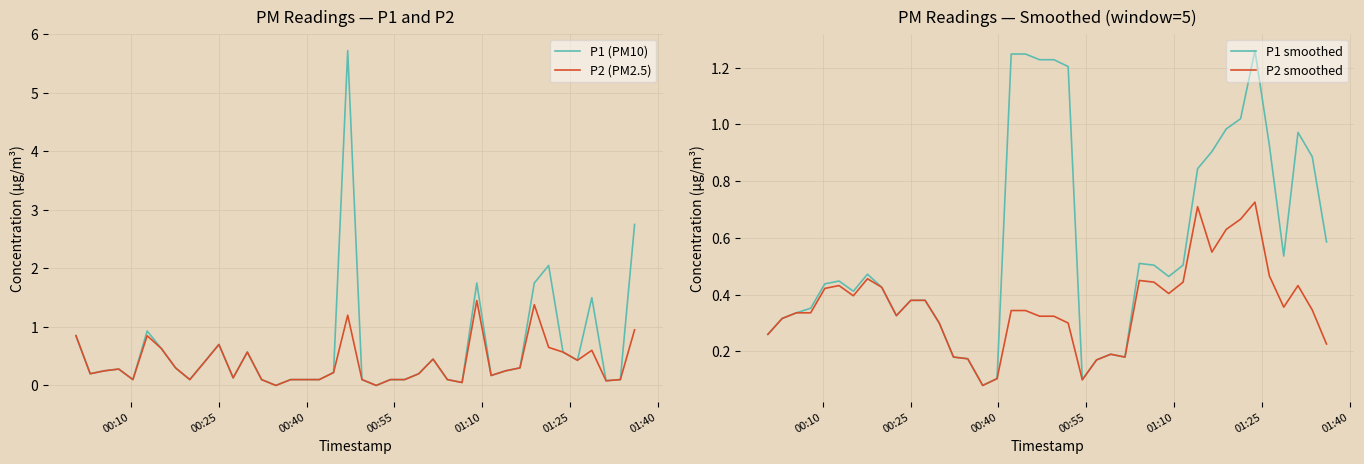

True or false: P1 smoothed has a value of 0.3 at 19.

False